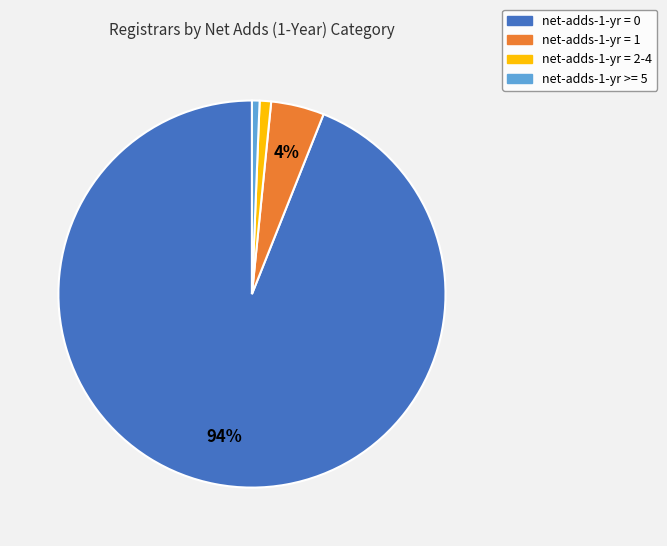

Does any single category account for the majority?

Yes